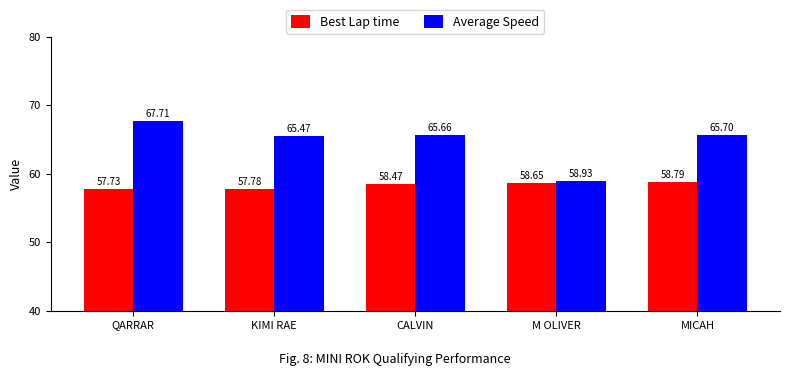

Where does the Average Speed series first go above 65?

QARRAR